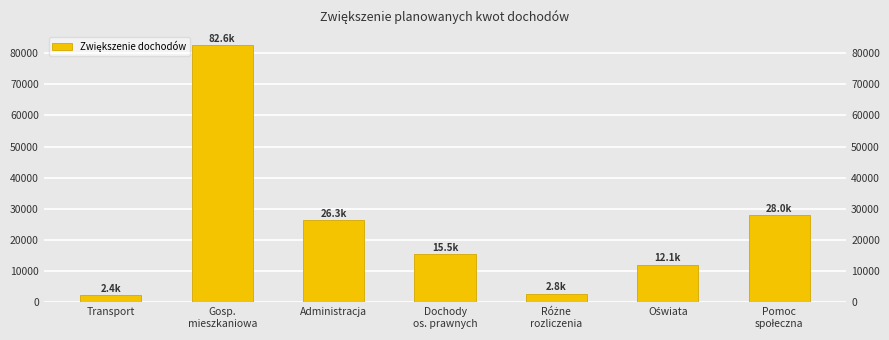

Is it true that the value at Administracja is 40780?

False